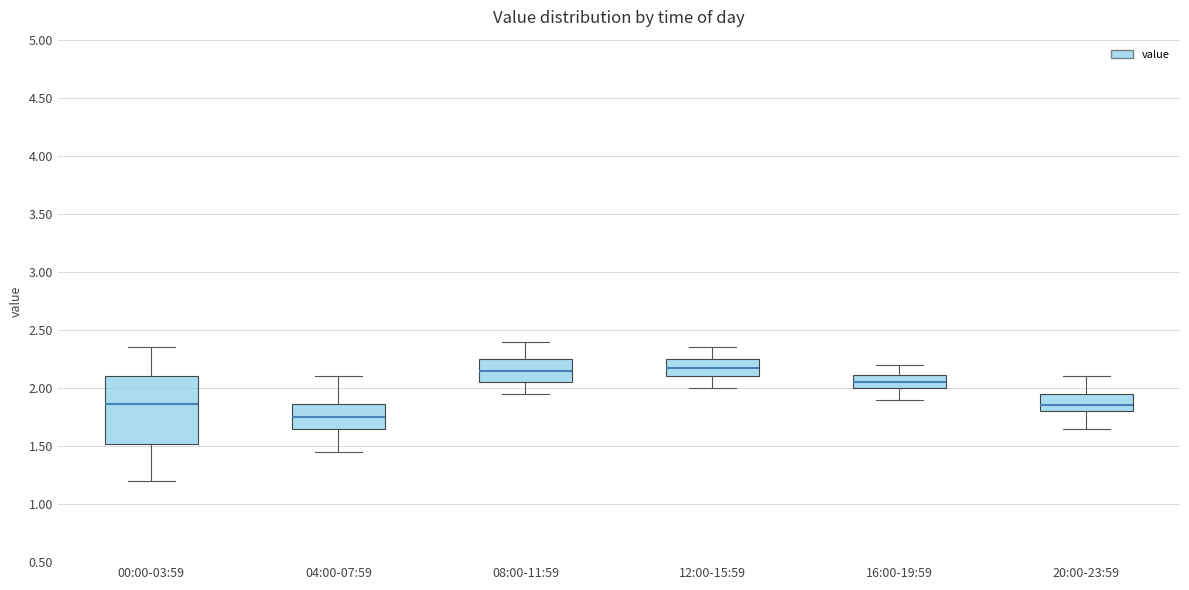

Reading left to right, transcribe this box plot: for each box, give where its median line is, the range the box spans, and where its two whiskers end, as read against the y-axis. The values are not printed on the chart, so give them approximately, as read against the axis.

00:00-03:59: median 1.85, box 1.50 to 2.10, whiskers 1.20 to 2.35
04:00-07:59: median 1.75, box 1.65 to 1.85, whiskers 1.45 to 2.10
08:00-11:59: median 2.15, box 2.05 to 2.25, whiskers 1.95 to 2.40
12:00-15:59: median 2.20, box 2.10 to 2.25, whiskers 2.00 to 2.35
16:00-19:59: median 2.05, box 2.00 to 2.10, whiskers 1.90 to 2.20
20:00-23:59: median 1.85, box 1.80 to 1.95, whiskers 1.65 to 2.10